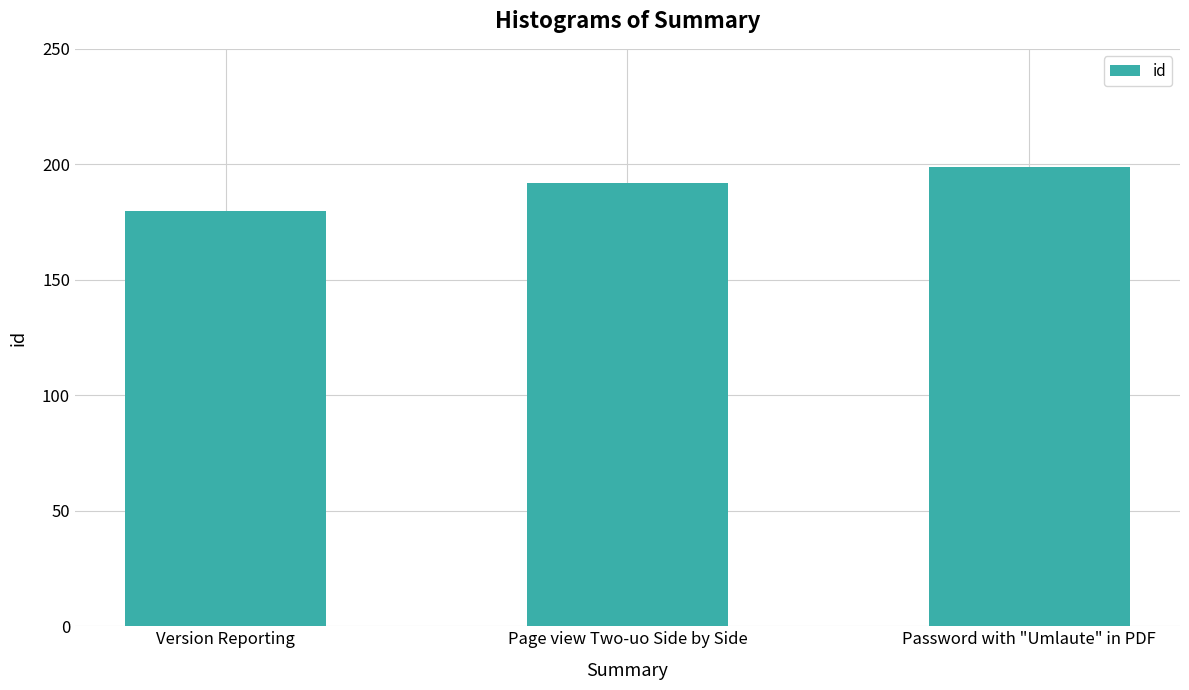

The chart shows a value of 309 at Page view Two-uo Side by Side. True or false?

False